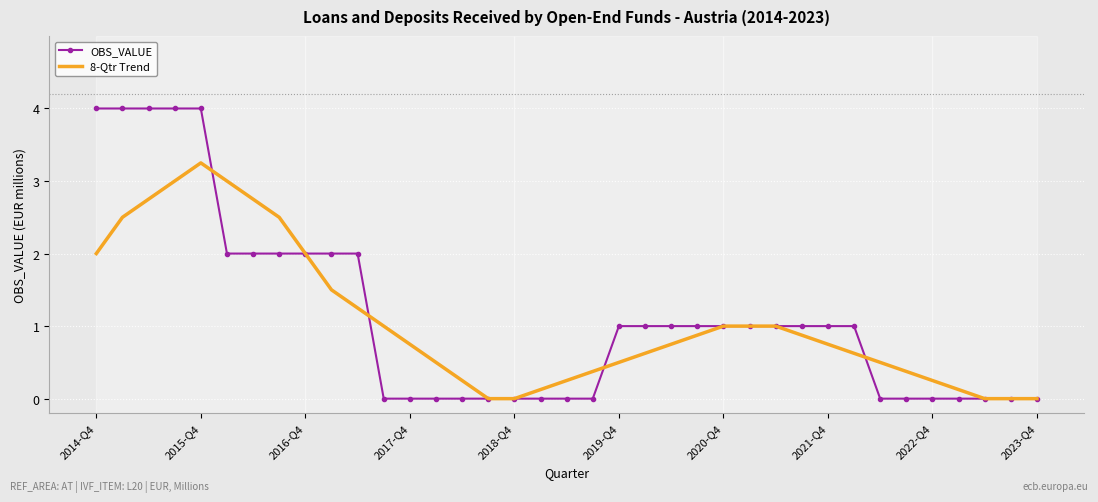

Rank the series by their maximum value, from lowest to highest.

8-Qtr Trend, OBS_VALUE